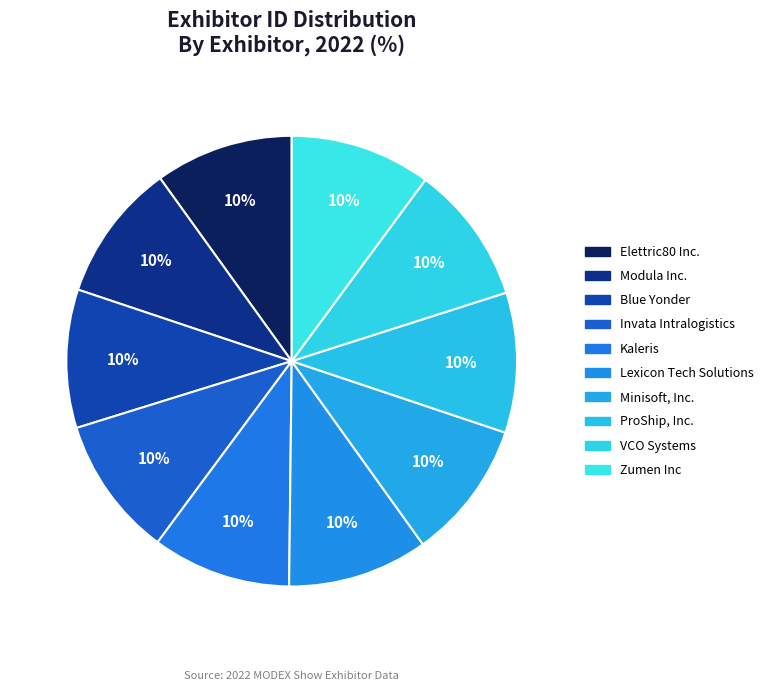

To the nearest percent, what percentage of the pie is Minisoft, Inc.?

10%